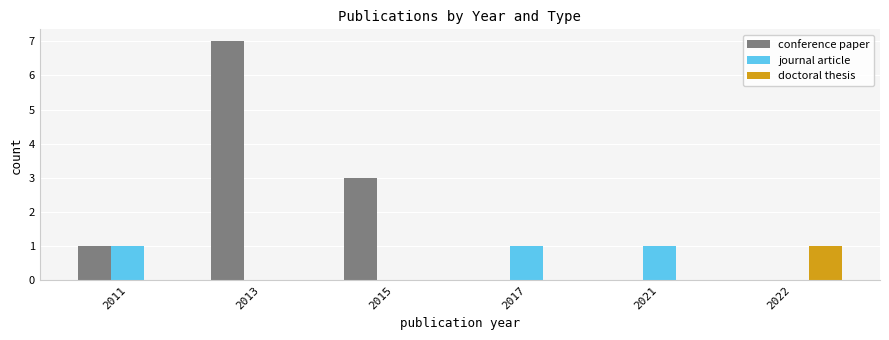

What are all the series names shown in the legend?

conference paper, journal article, doctoral thesis